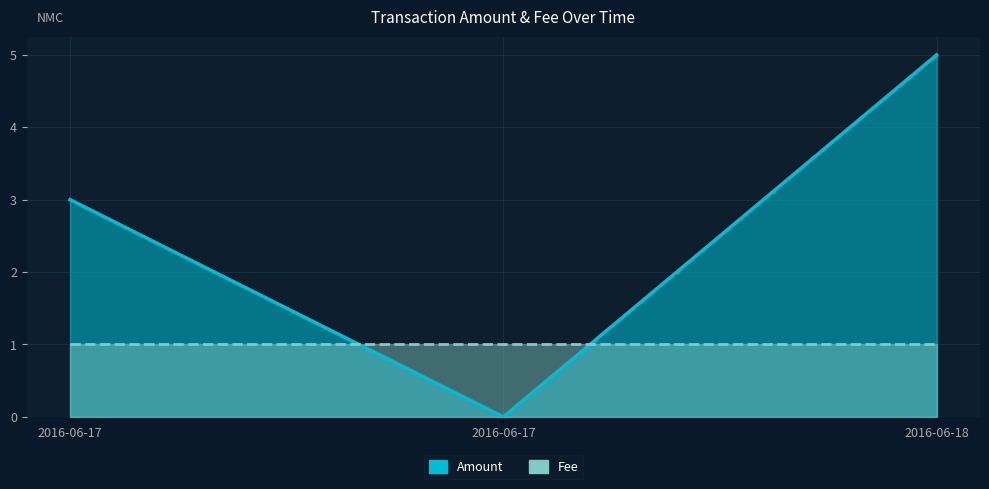

Does the chart display data point markers on the line(s)?

No